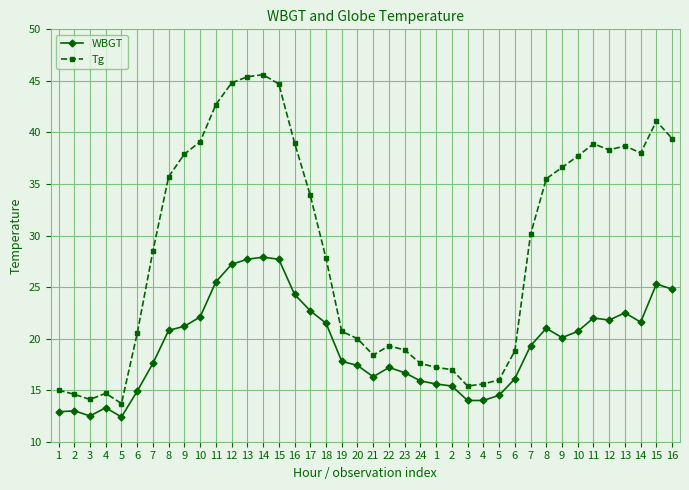

How many data points in Tg are above 30?

20